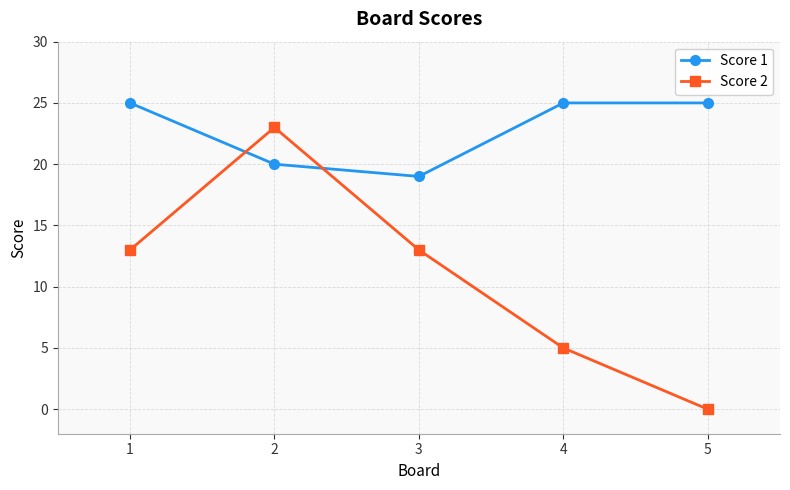

What is the sum of the Score 1 values at 3 and 4?

44